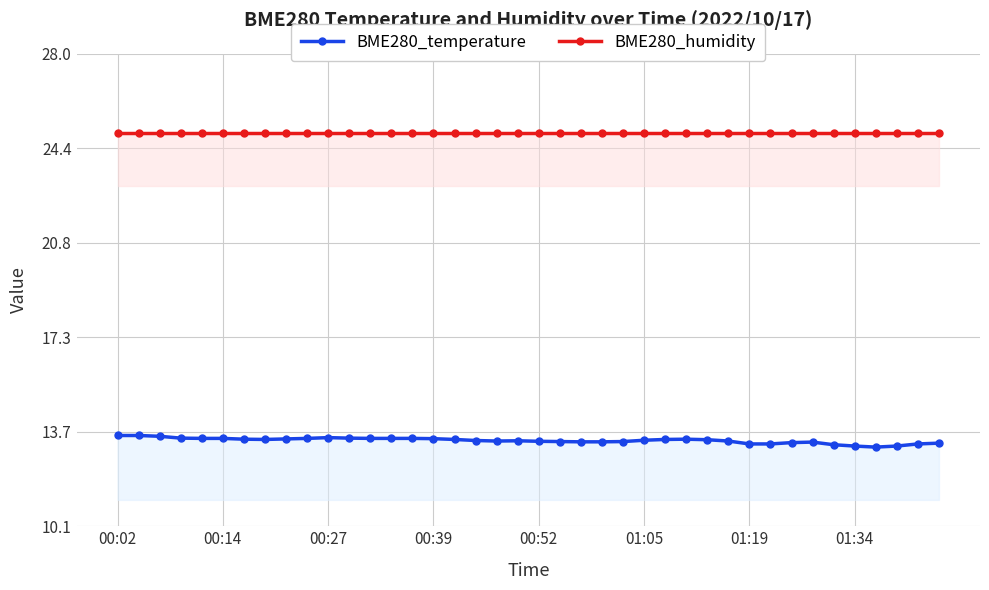

What is the sum of all BME280_temperature values?

533.6